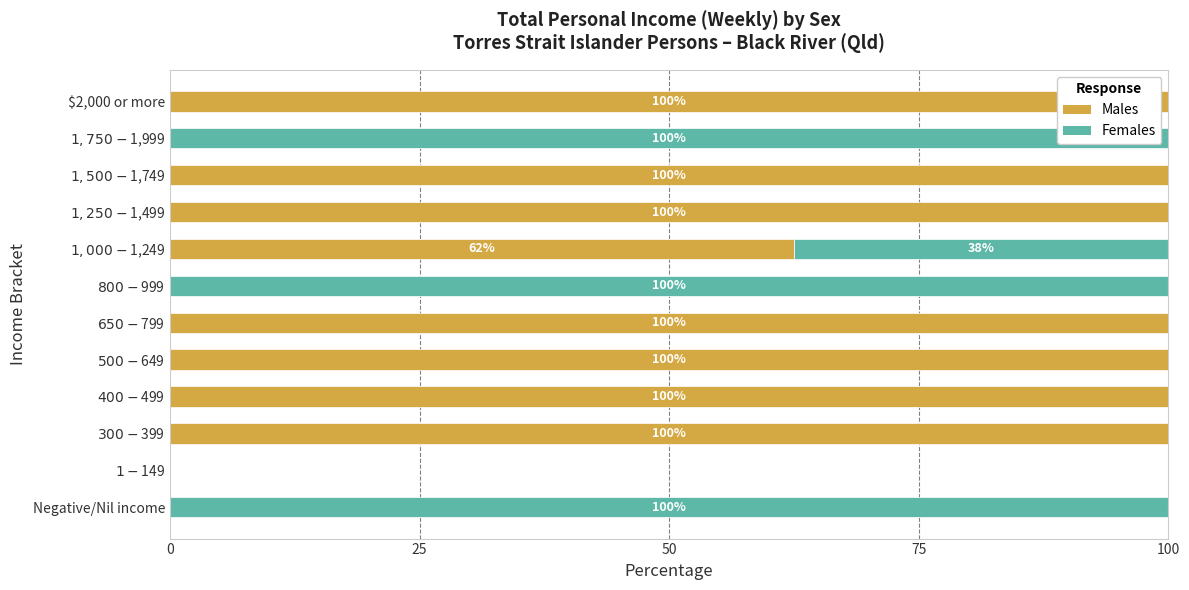

The value of Males at $2,000 or more is 100.0. True or false?

True